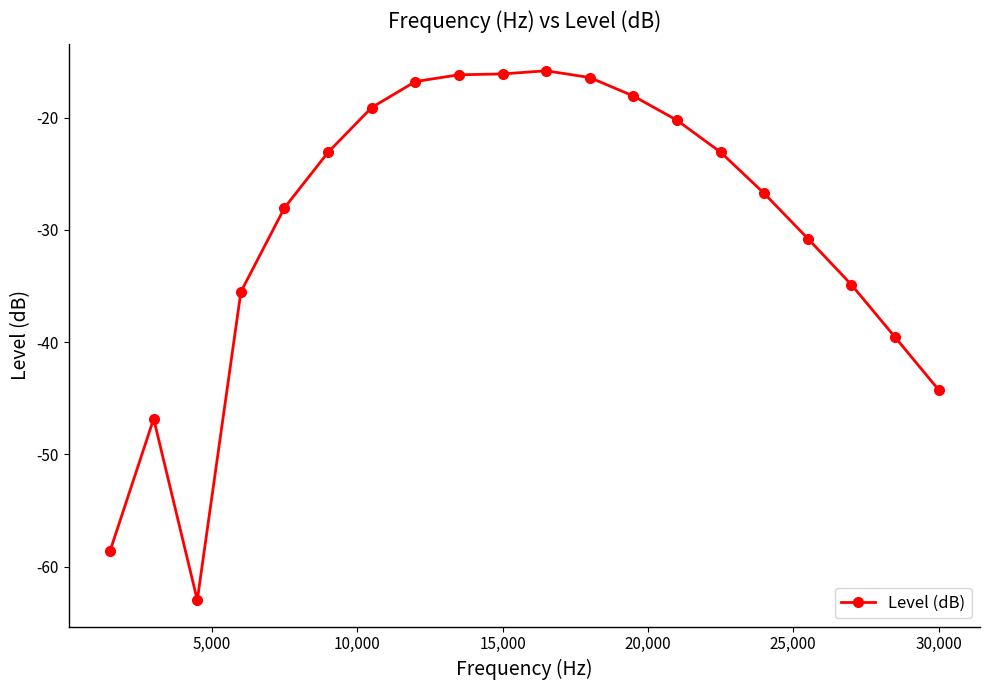

What is the value of the 6th point from the left?

-23.1